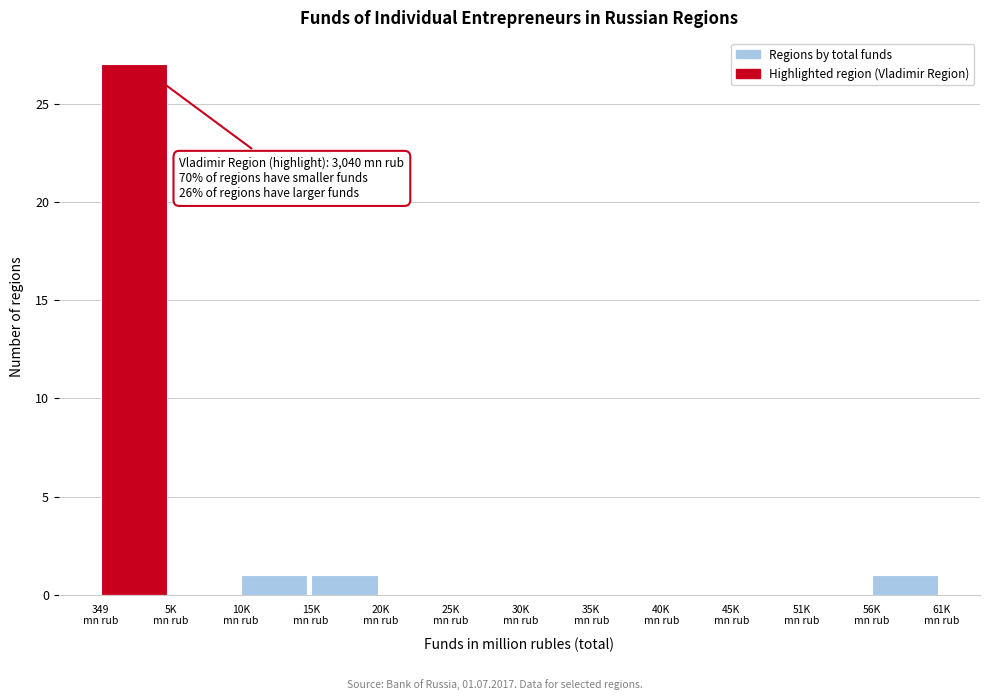

What is the sum of all values?

30